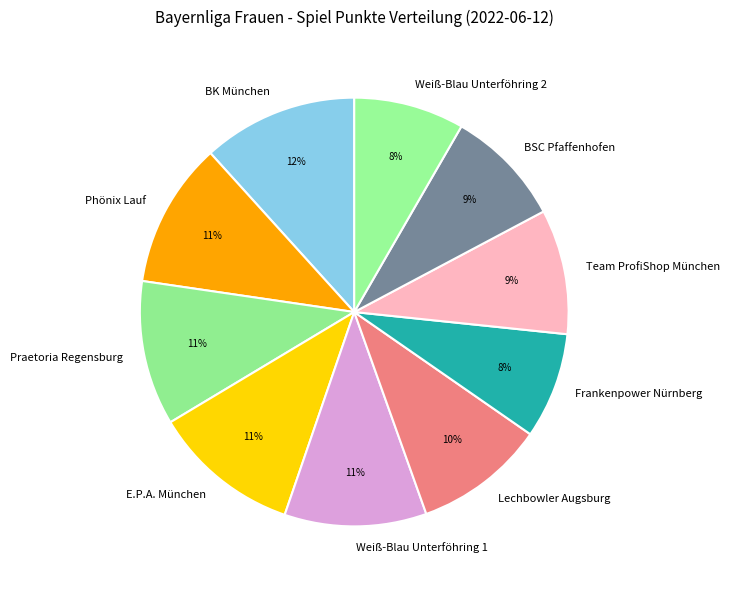

Which has a higher value, E.P.A. München or BSC Pfaffenhofen?

E.P.A. München